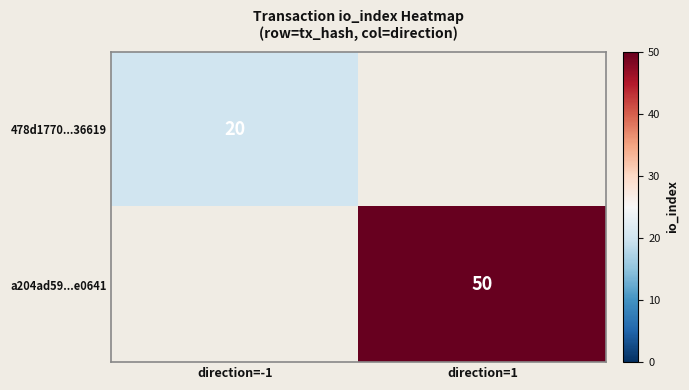

Is it true that 478d1770...36619 equals 20 at direction=-1?

True